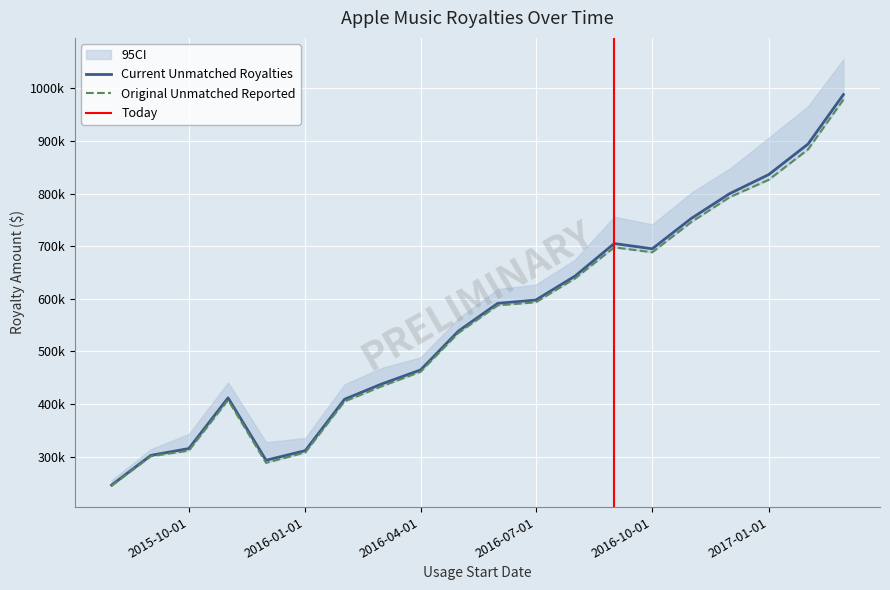

Is the value of Original Unmatched Reported at 2017-01-01 greater than the value of Current Unmatched Royalties at 2016-06-01?

Yes